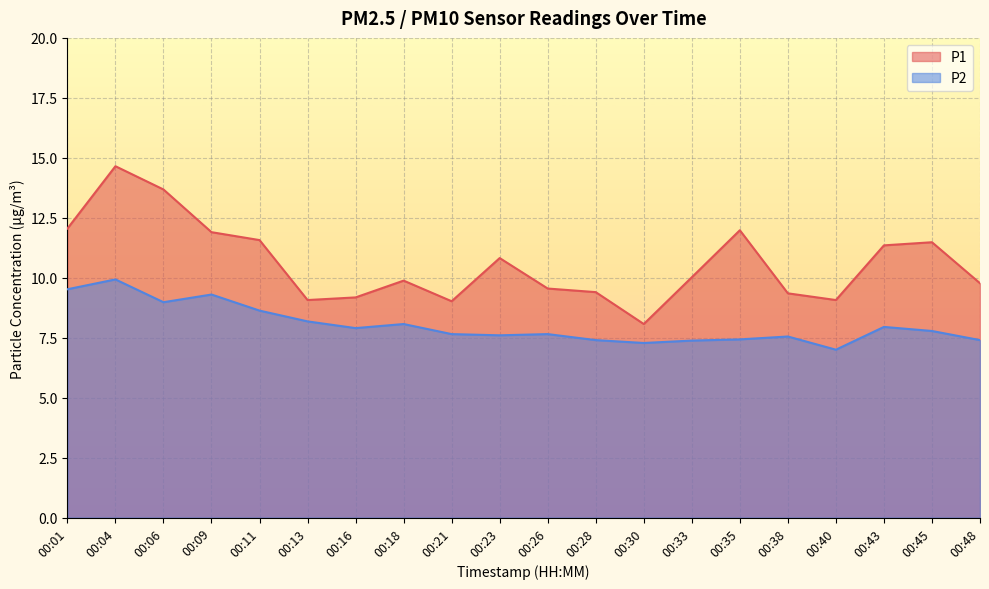

True or false: P2 and P1 intersect in this chart.

False